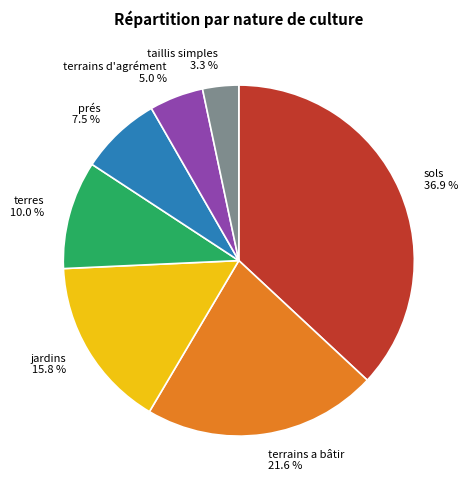

To the nearest percent, what is the difference between the largest and smallest slice percentages?

34%